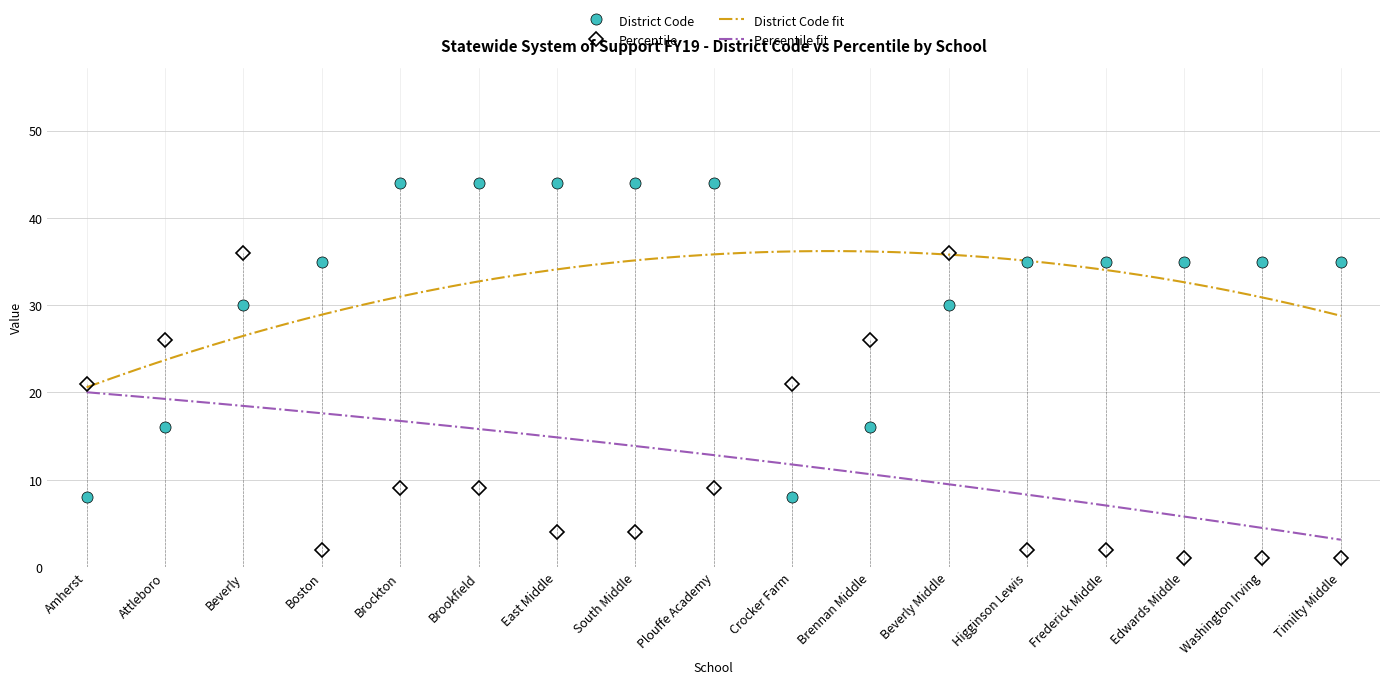

How many values in the Percentile series exceed 9?

6